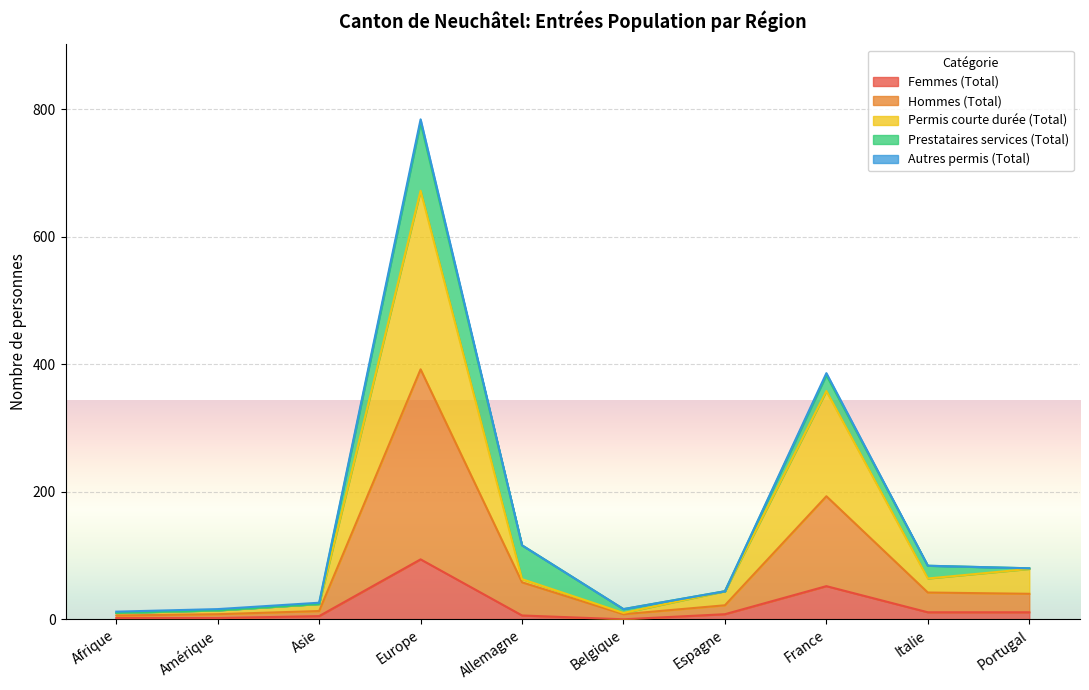

At which label does Femmes (Total) reach its peak?

Europe